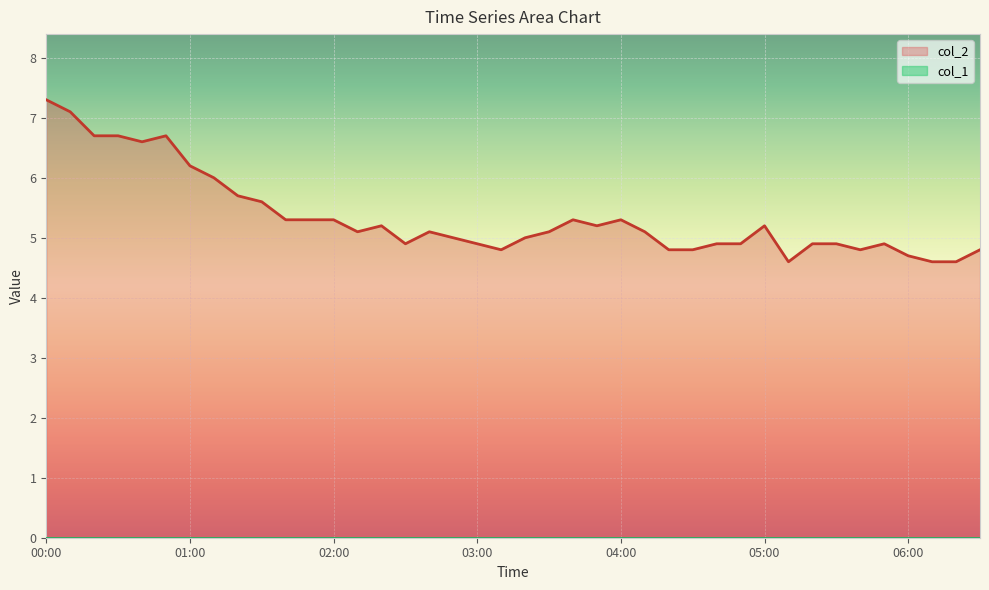

How many interior local peaks (higher than both neighbors) does the data have?

7